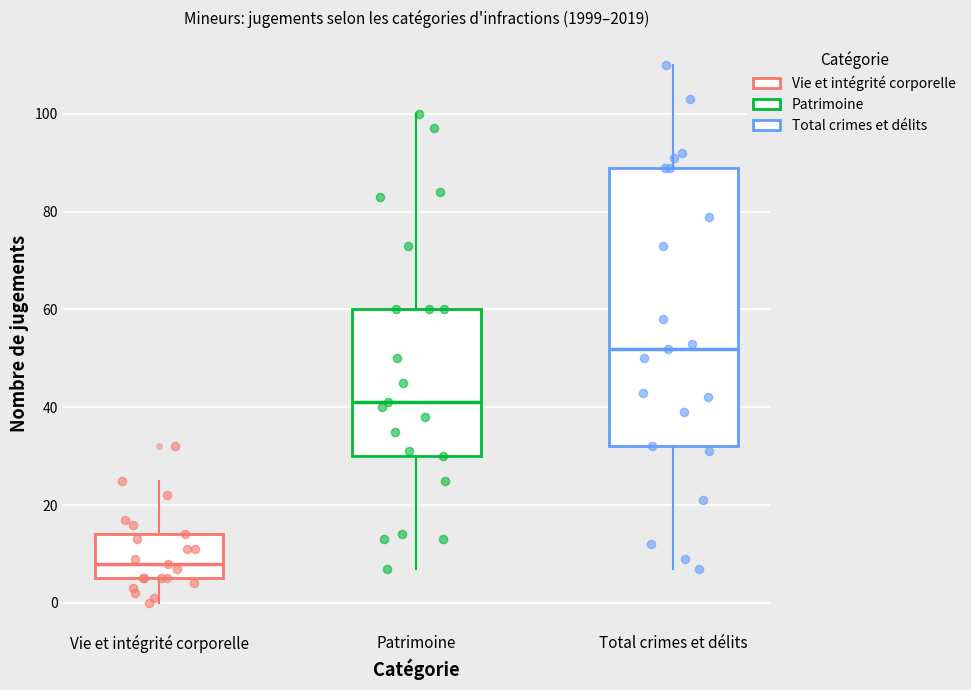

Reading left to right, transcribe this box plot: for each box, give where its median line is, the range the box spans, and where its two whiskers end, as read against the y-axis. The values are not printed on the chart, so give them approximately, as read against the axis.

Vie et intégrité corporelle: median 8, box 6 to 14, whiskers 0 to 26
Patrimoine: median 42, box 30 to 60, whiskers 8 to 100
Total crimes et délits: median 52, box 32 to 90, whiskers 8 to 110